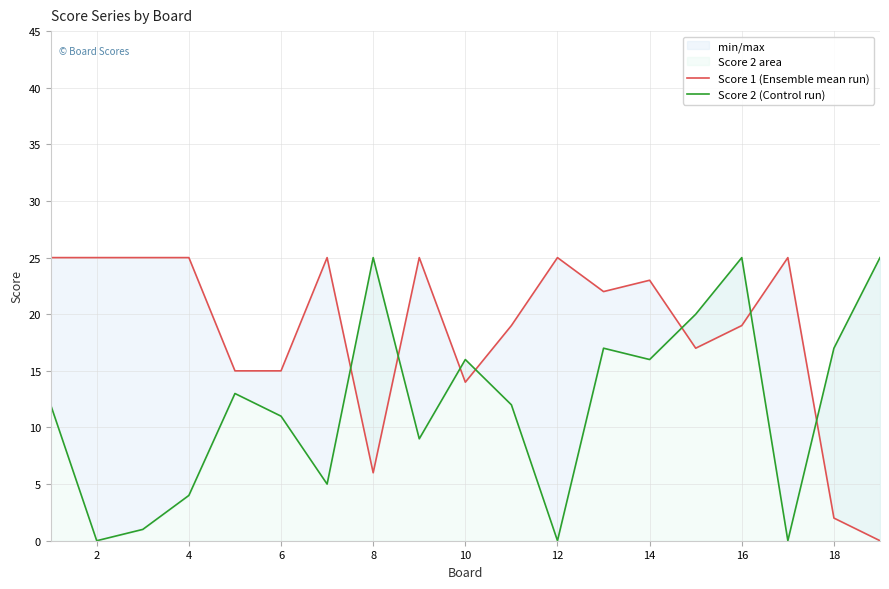

Which series has the largest range (max minus min)?

Score 1 (Ensemble mean run)